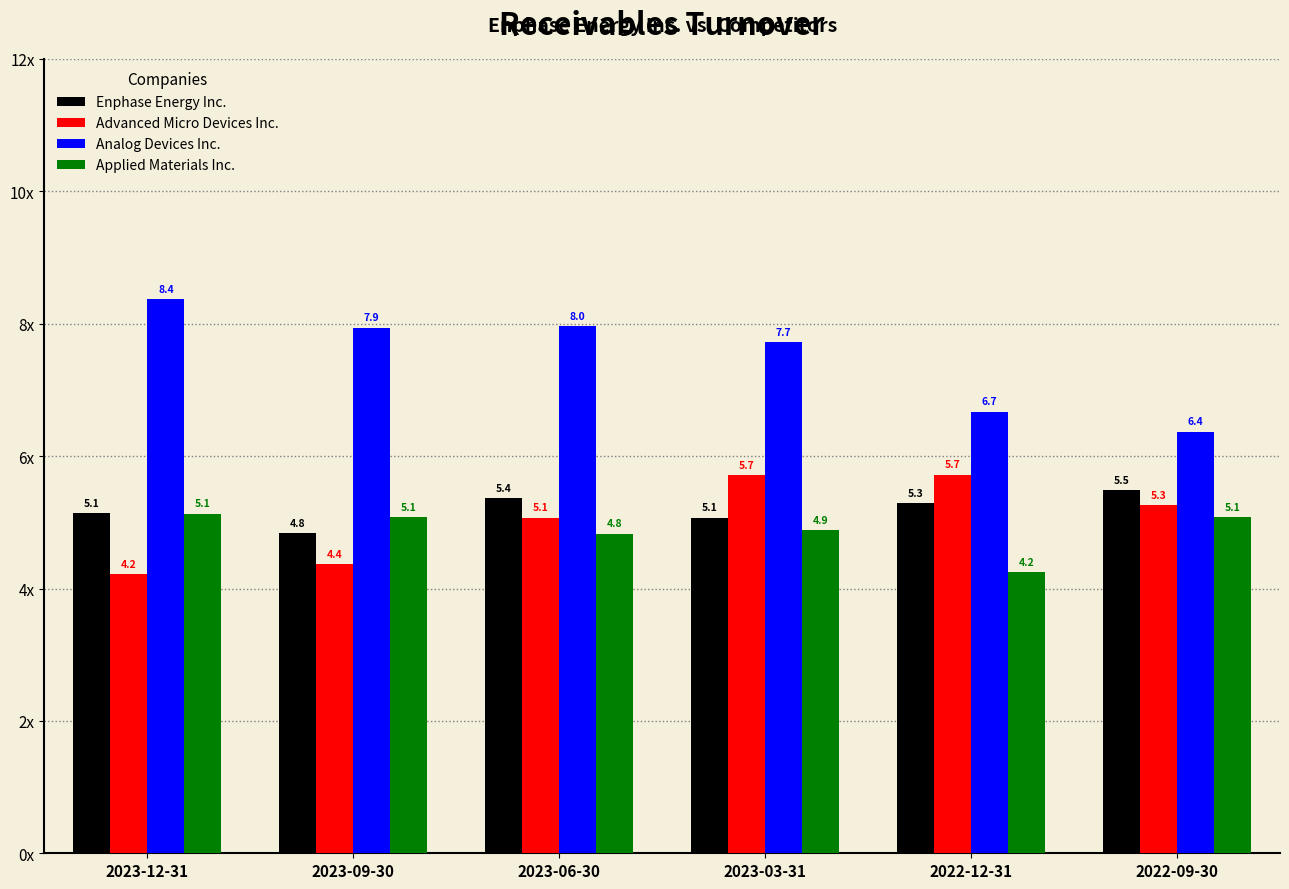

At which category is the sum across all series the highest?

2023-03-31